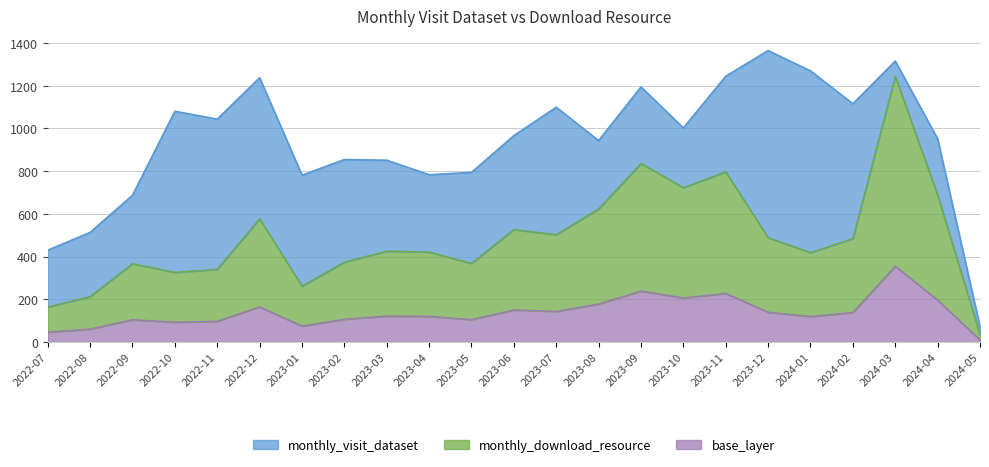

At how many categories does at least one series exceed 1132?

6